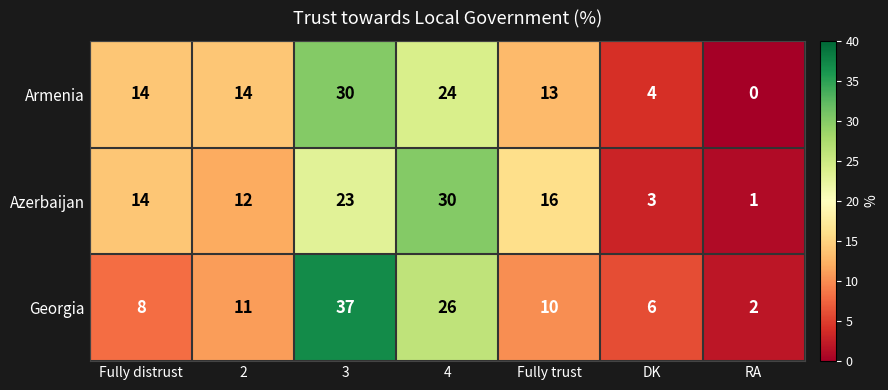

At 2, list the series in order from smallest to largest.

Georgia, Azerbaijan, Armenia